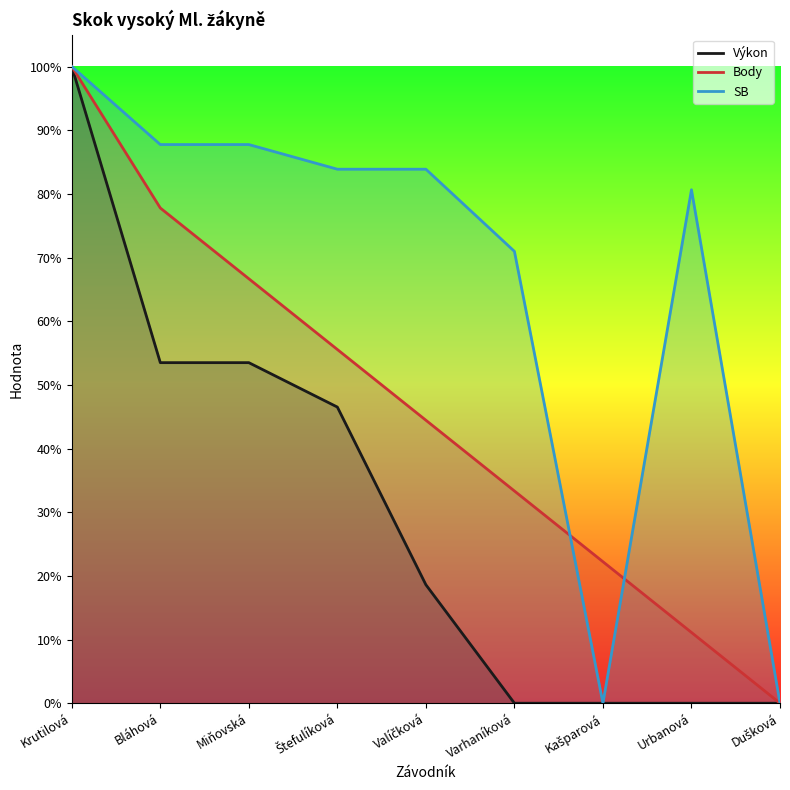

How many data points in SB are above 0?

7